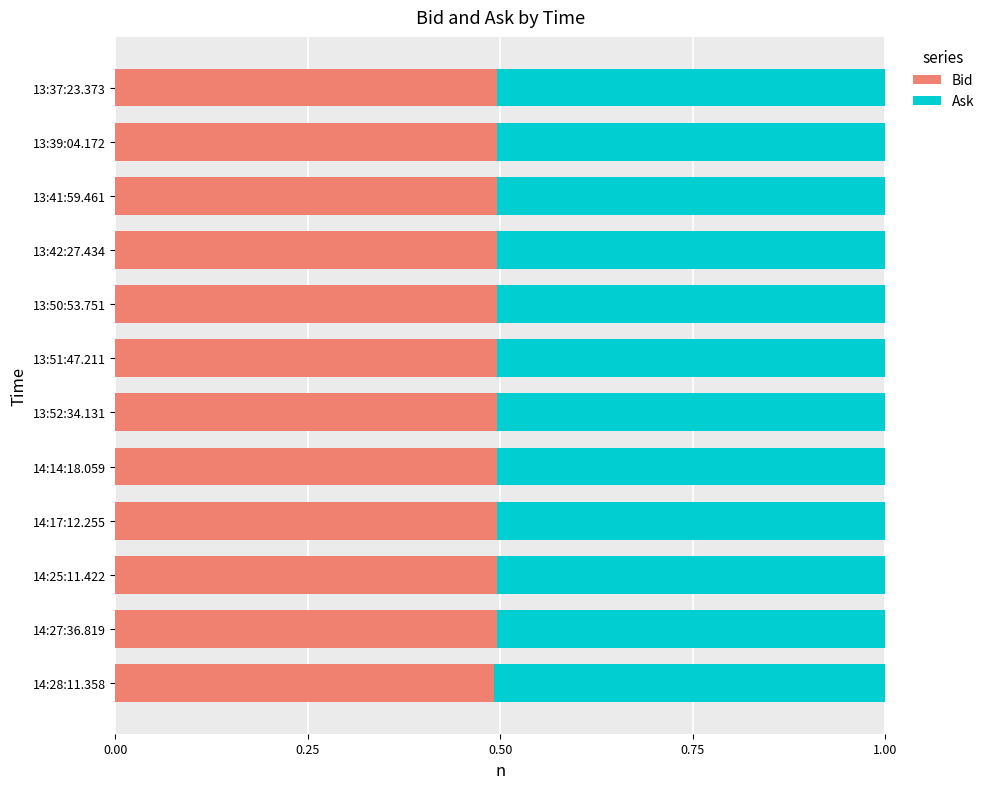

Count the Bid values in the range 0 to 1.

12